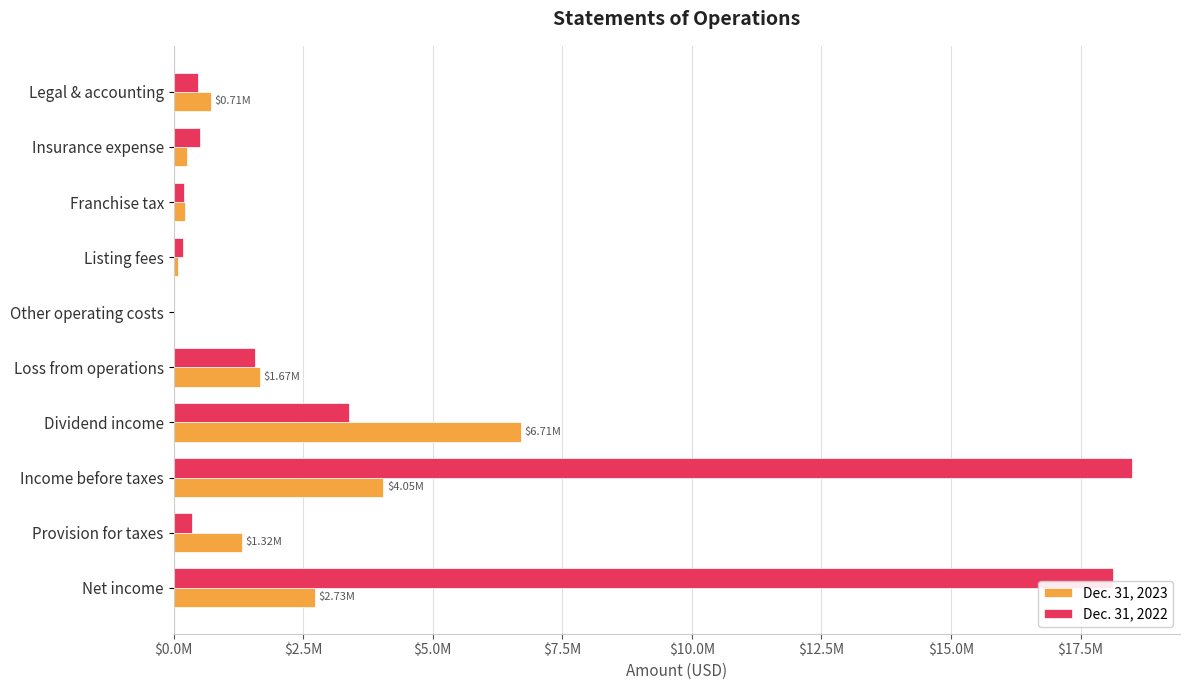

What is the sum of all Dec. 31, 2022 values?

43311945